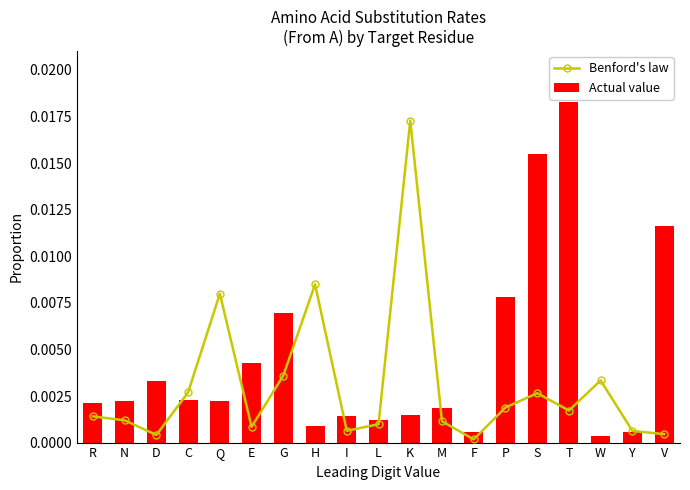

What is the label of the 3rd bar from the right?

W